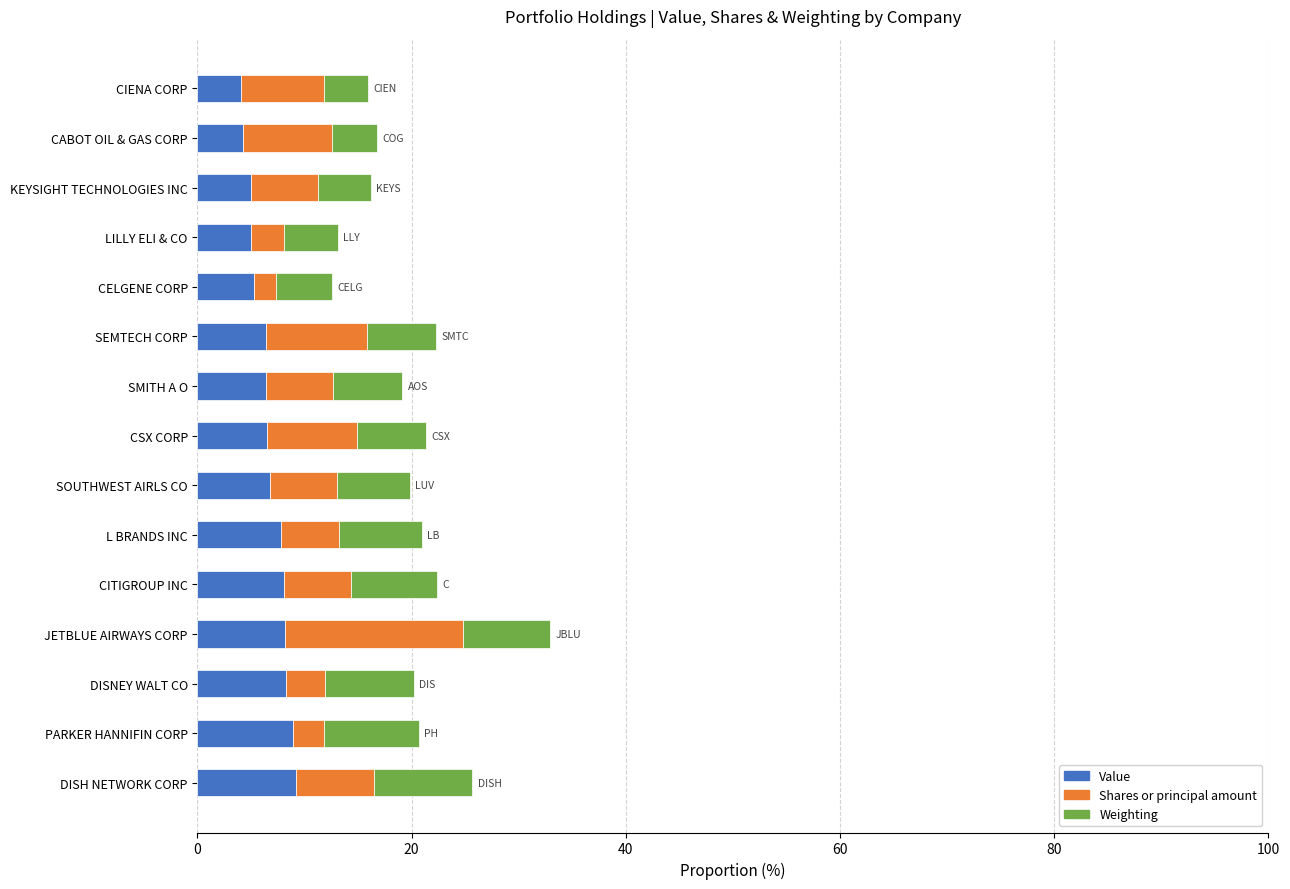

What is the average value of the Value series?

6.7